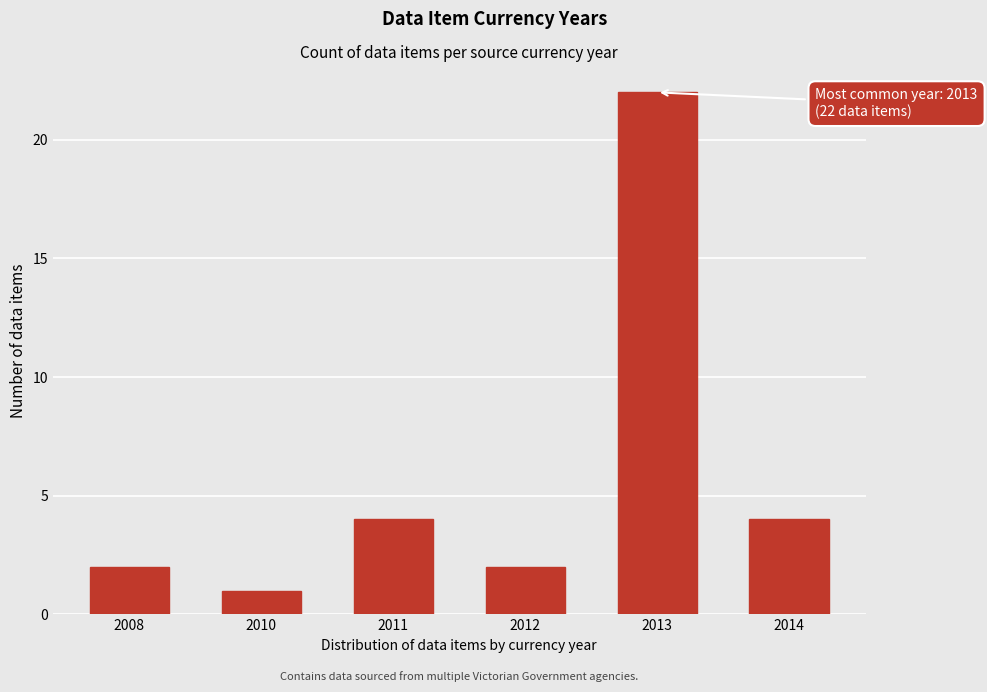

Reading left to right, what are all the values shown in this chart?

2008=2	2010=1	2011=4	2012=2	2013=22	2014=4